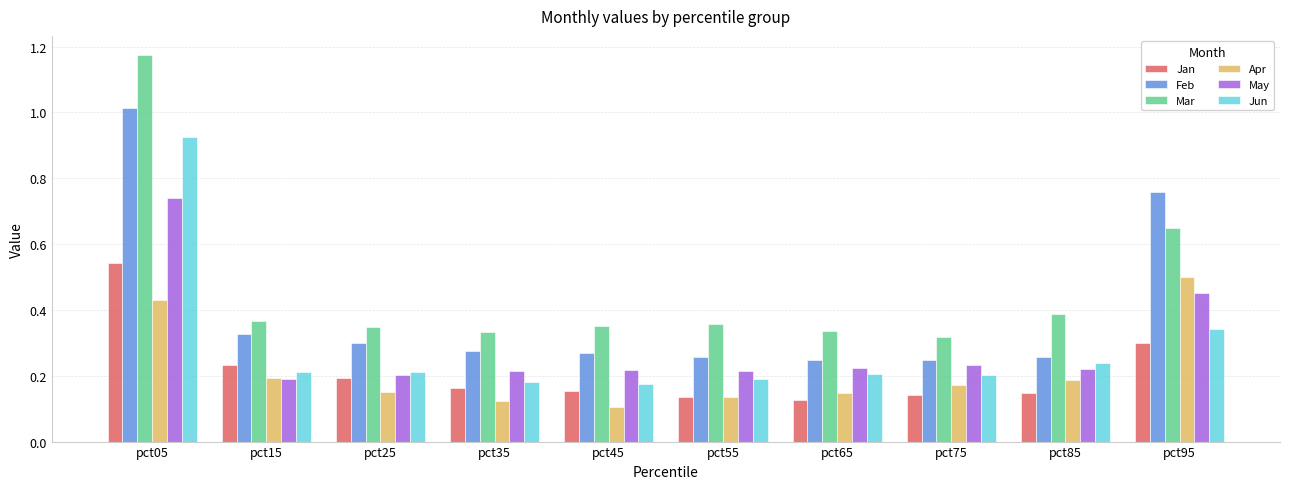

What is the sum of the Mar values at pct45 and pct05?

1.5